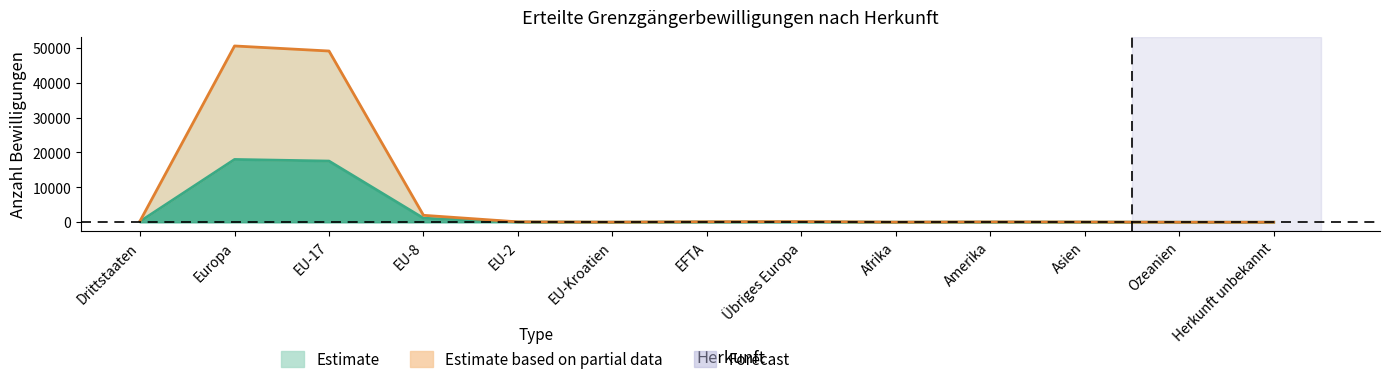

Is the value of Frauen (Linie) at Amerika greater than the value of Männer (Linie) at EU-2?

No